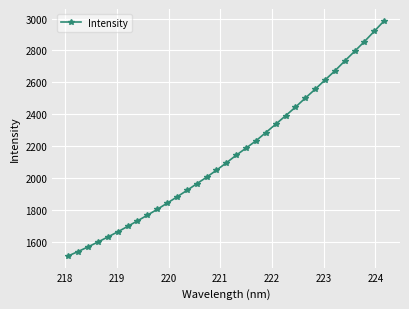

What is the smallest value displayed?

1513.0